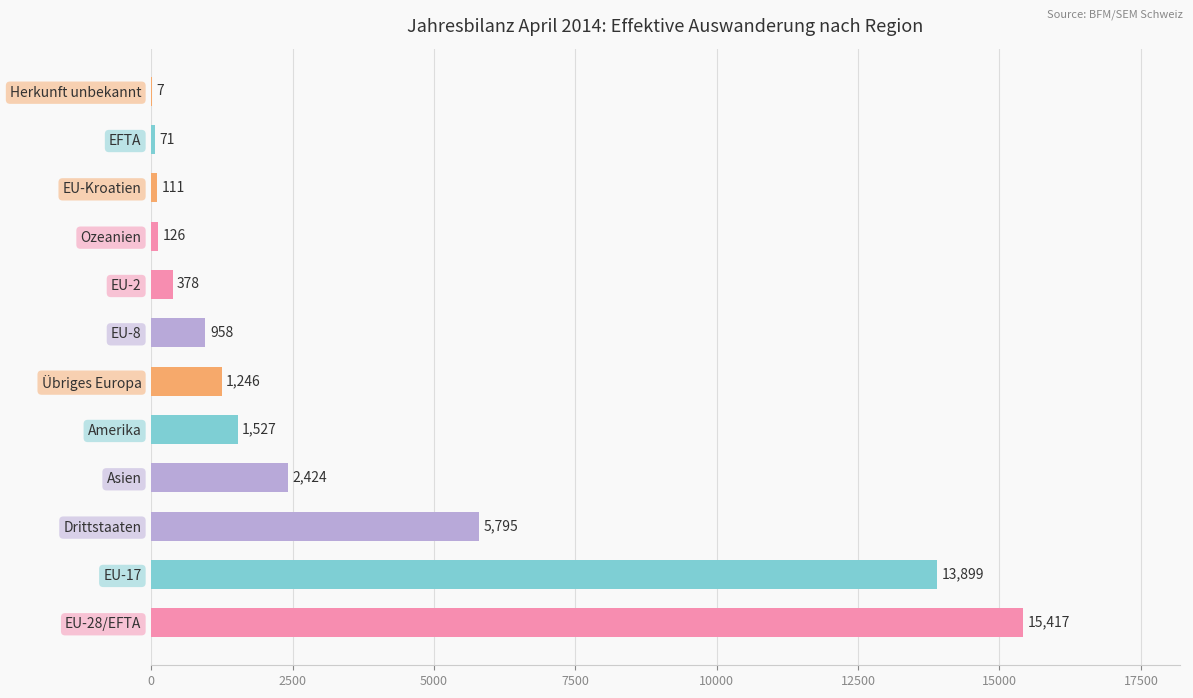

What is the greatest value displayed?

15417